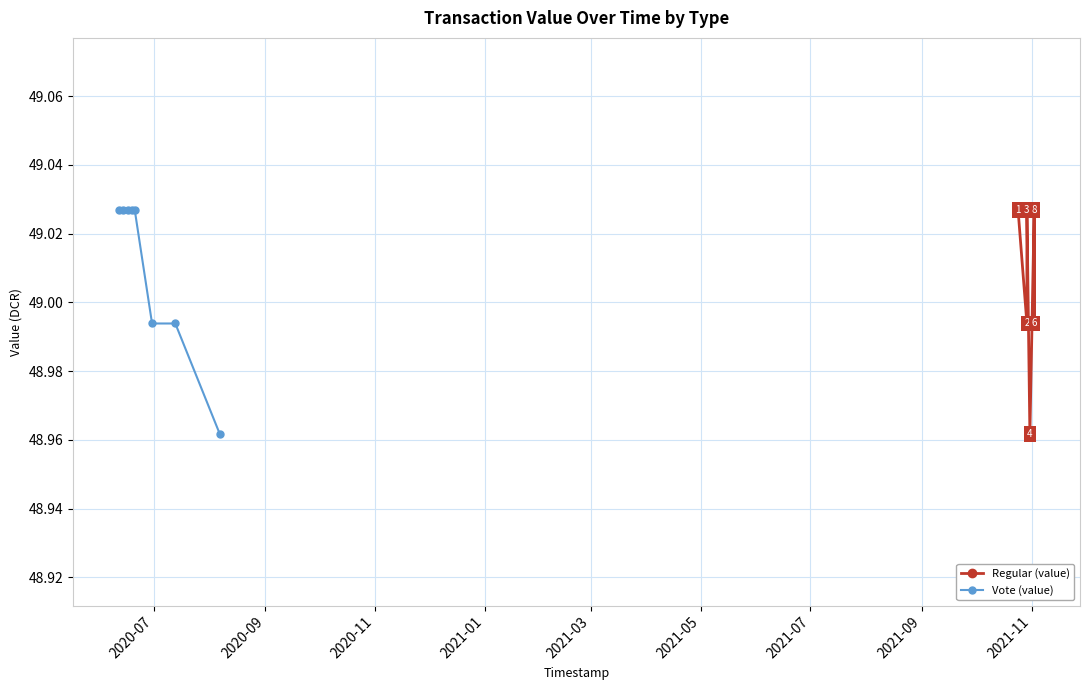

At how many categories does at least one series exceed 48?

8